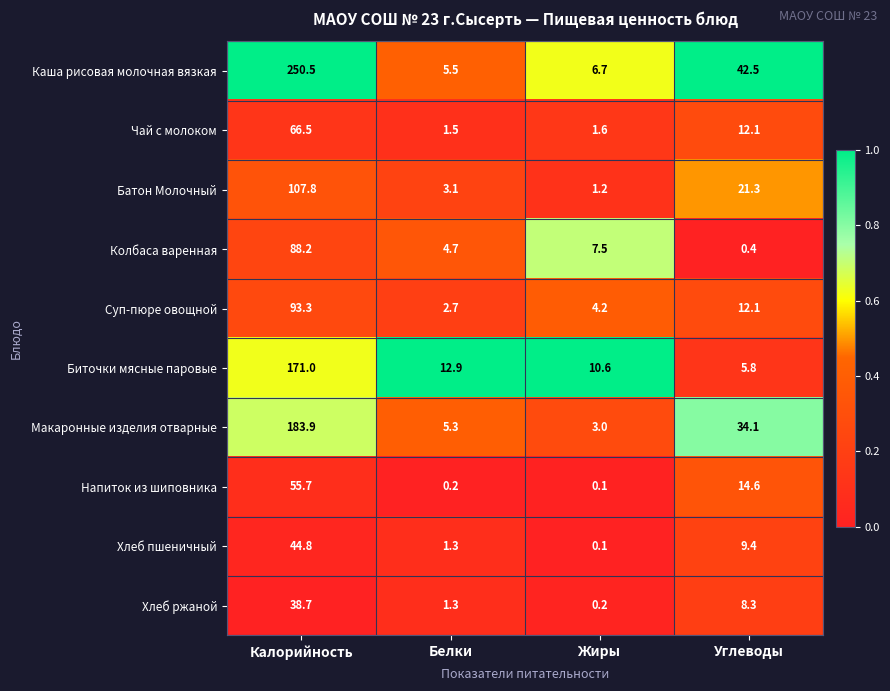

The value of Хлеб пшеничный at Белки is 1.3. True or false?

True